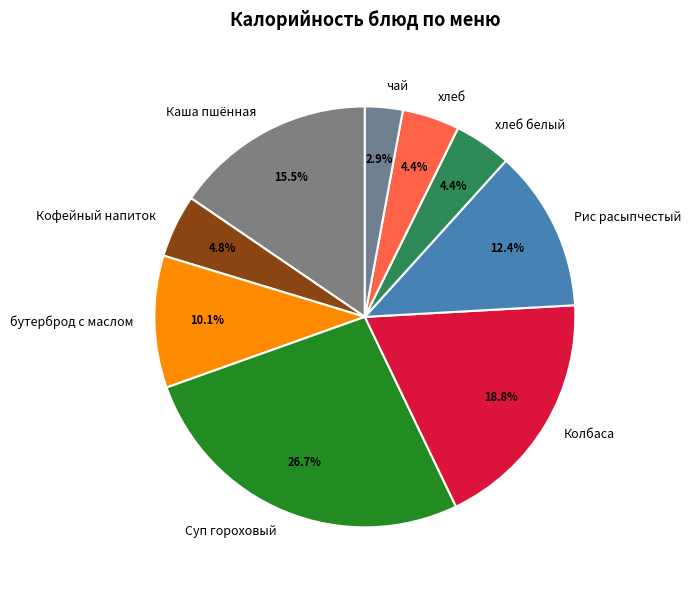

Which has a higher value, хлеб белый or чай?

хлеб белый